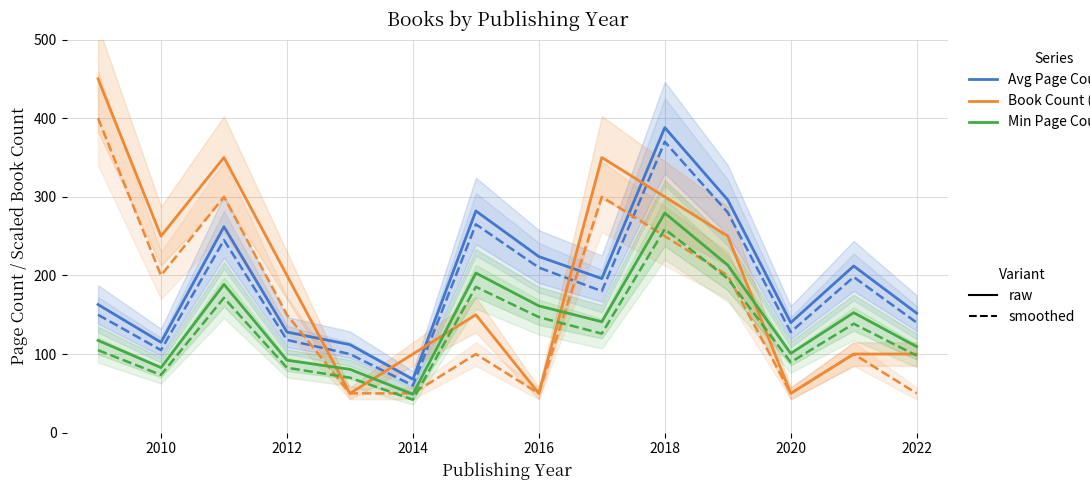

What is the difference between the maximum and second lowest values in the Avg Page Count (raw) series?

276.0